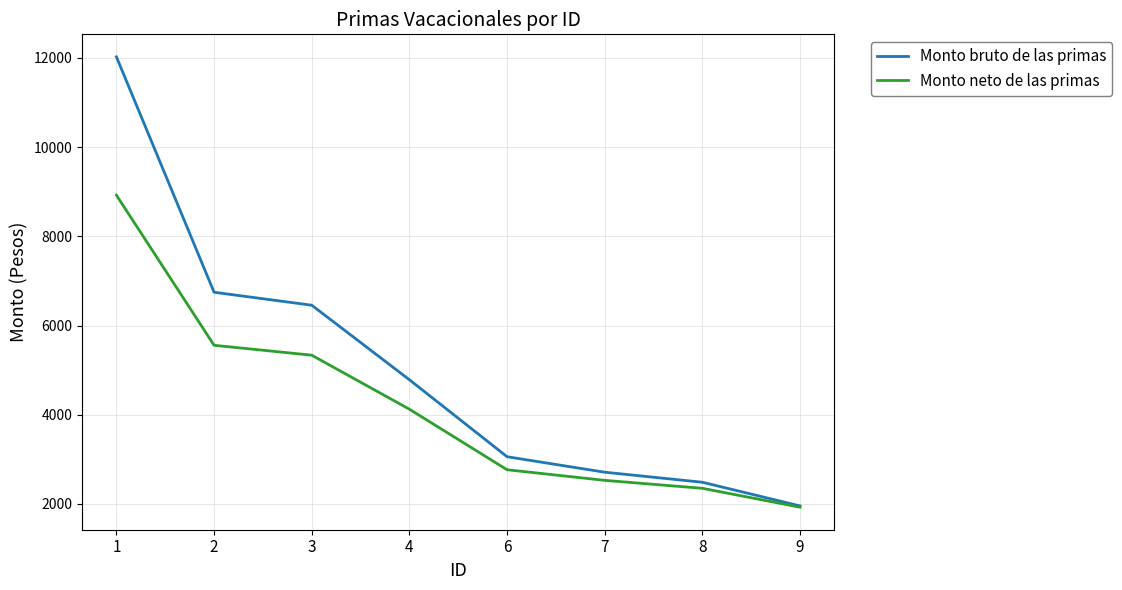

Reading left to right, transcribe all the data shown in this chart.

Monto bruto de las primas: 12022.9	6746.0	6455.4	4784.5	3059.0	2711.7	2486.8	1955.7
Monto neto de las primas: 8922.1	5557.2	5335.1	4124.1	2767.2	2529.2	2351.1	1927.4